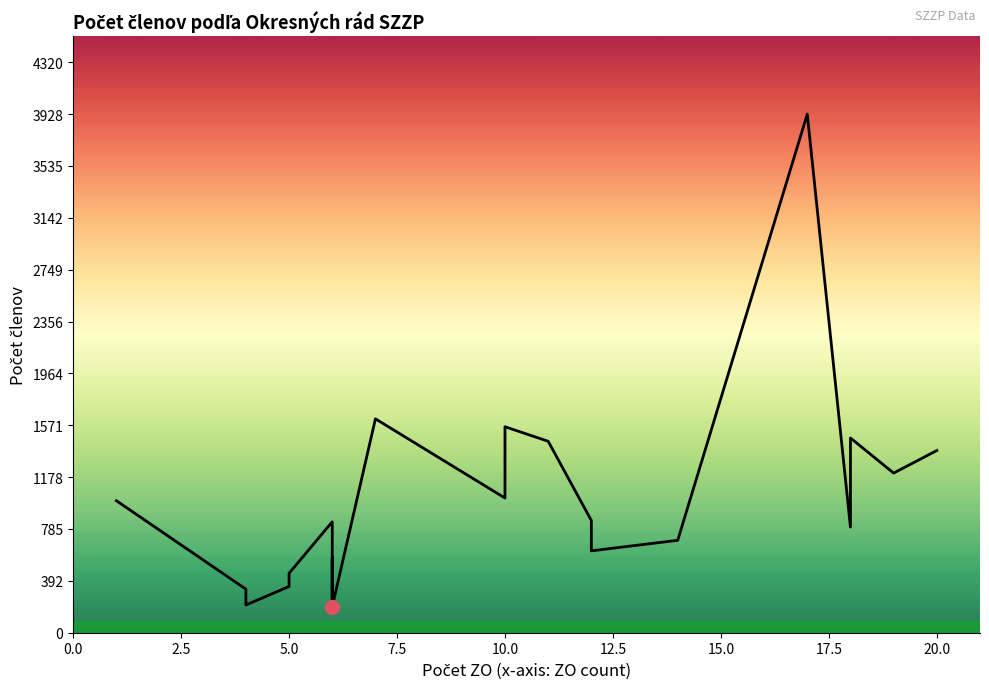

How many lines are shown in the chart?

1